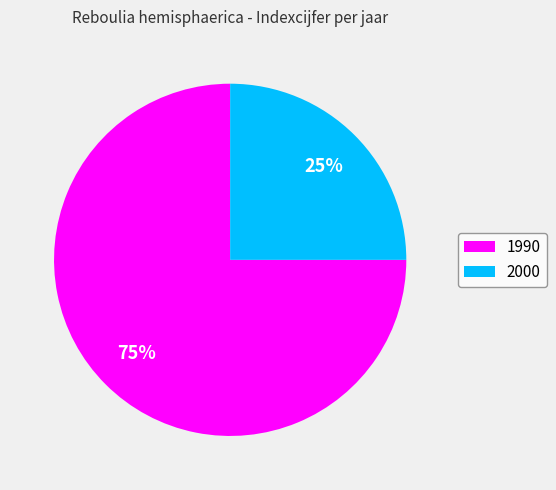

Count the number of slices in the pie.

2